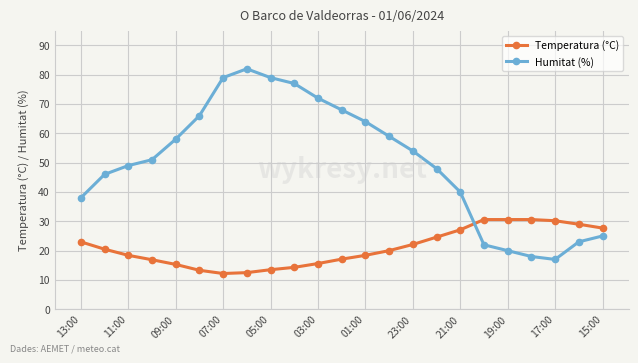

What is the lowest value of the Humitat (%) series?

17.0